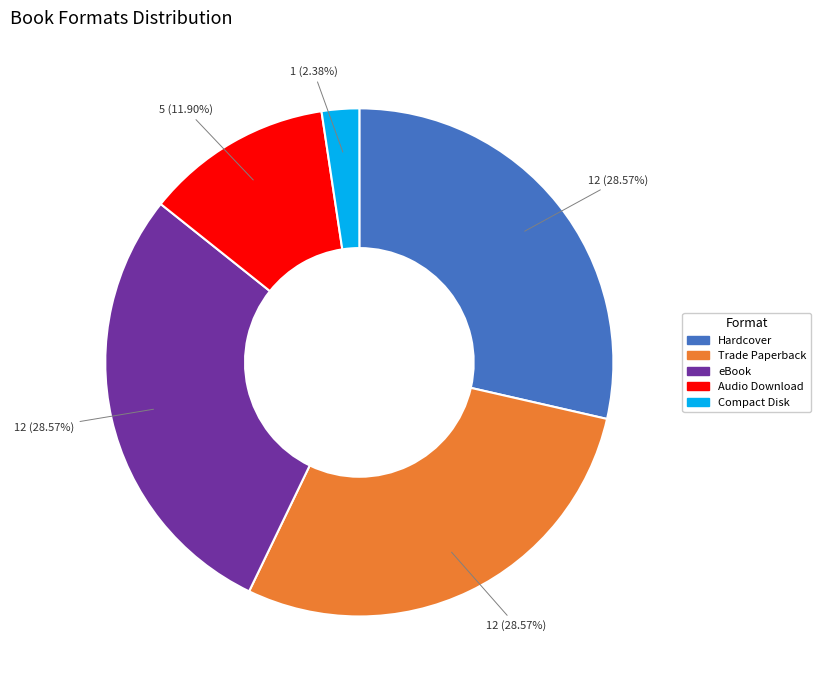

What percentage is the Trade Paperback slice, to the nearest percent?

29%